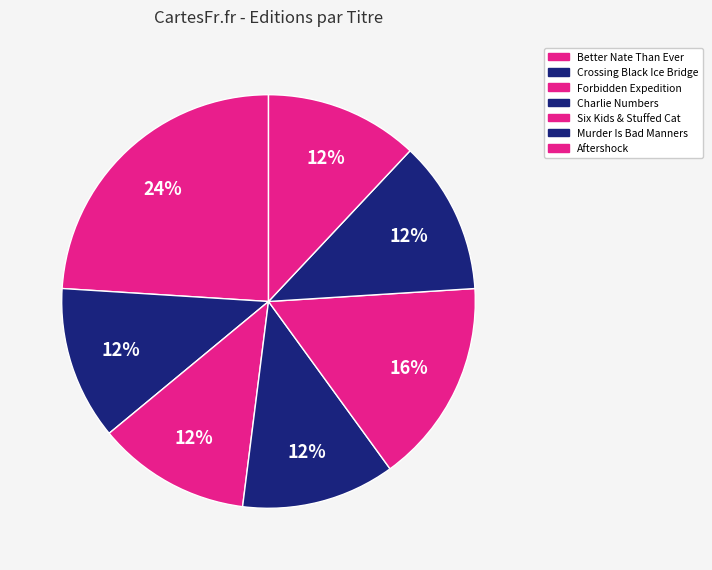

How many segments does this pie chart have?

7